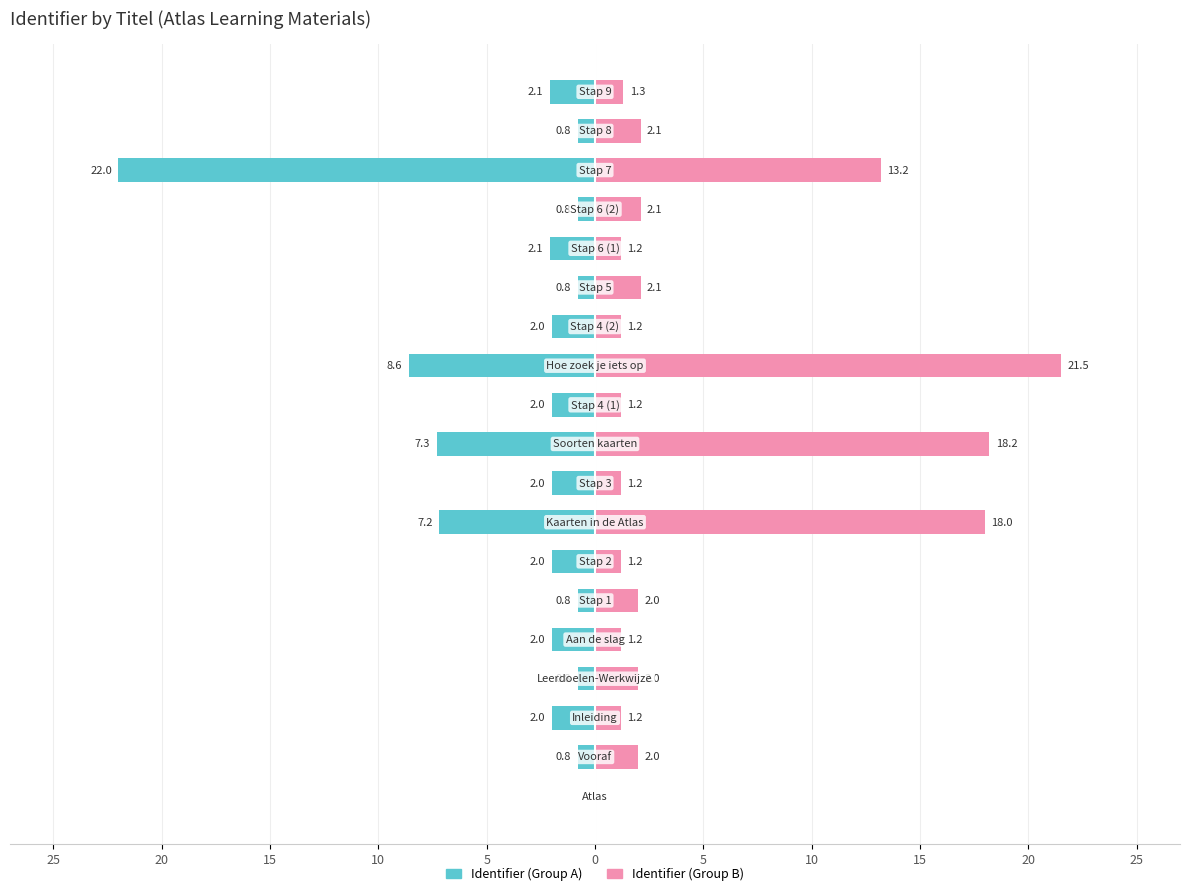

How many bars are there in total?

38